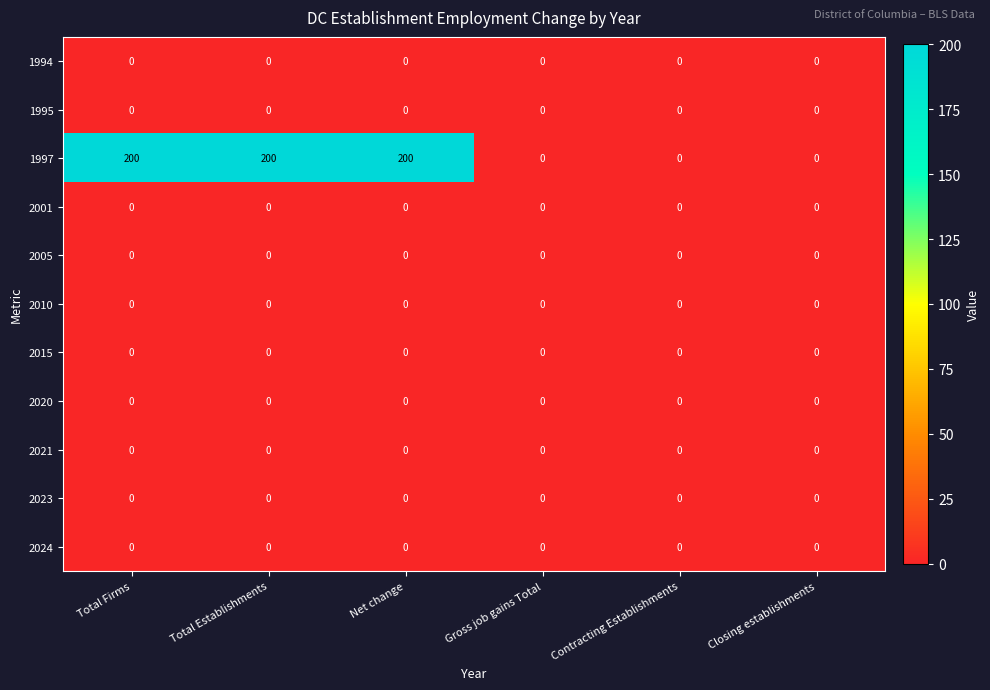

What is the greatest value displayed?

200